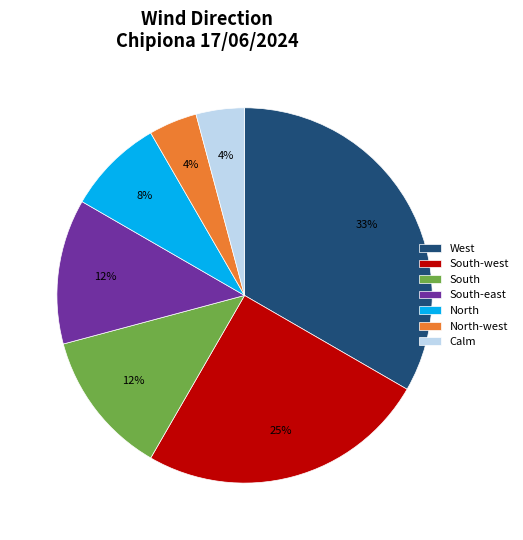

To the nearest percent, what is the difference between the largest and smallest slice percentages?

29%